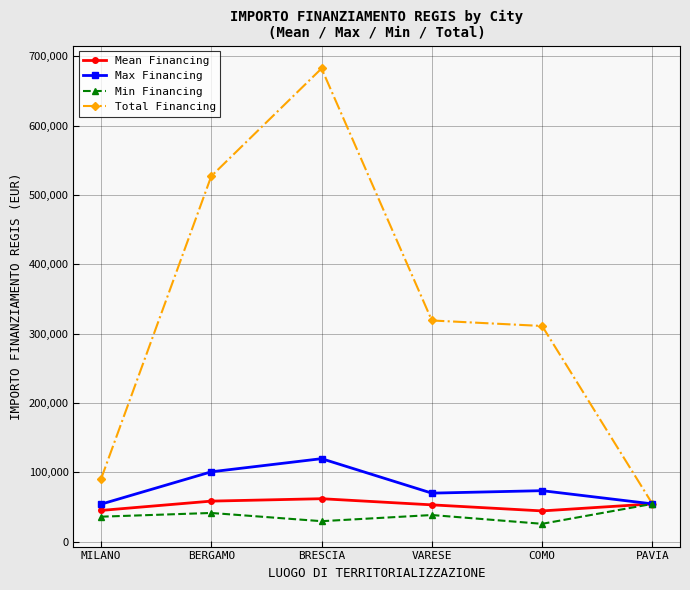

The Total Financing series shows 54577.6 at PAVIA. True or false?

True